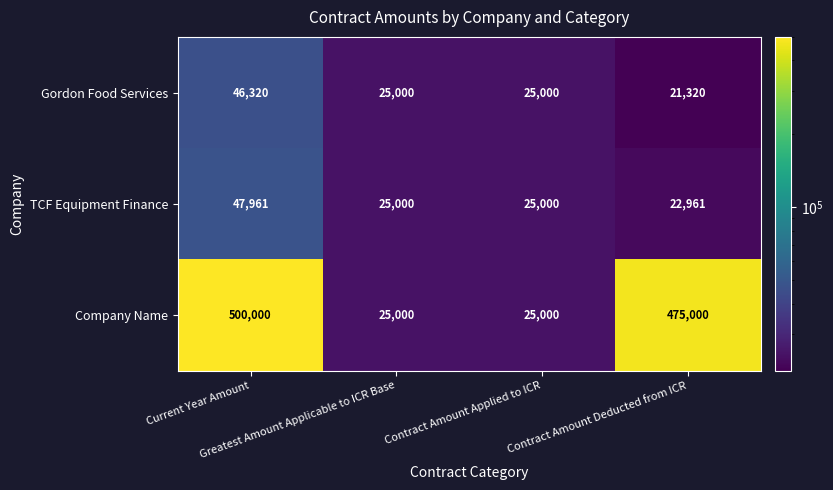

How many data points does each series have?

4